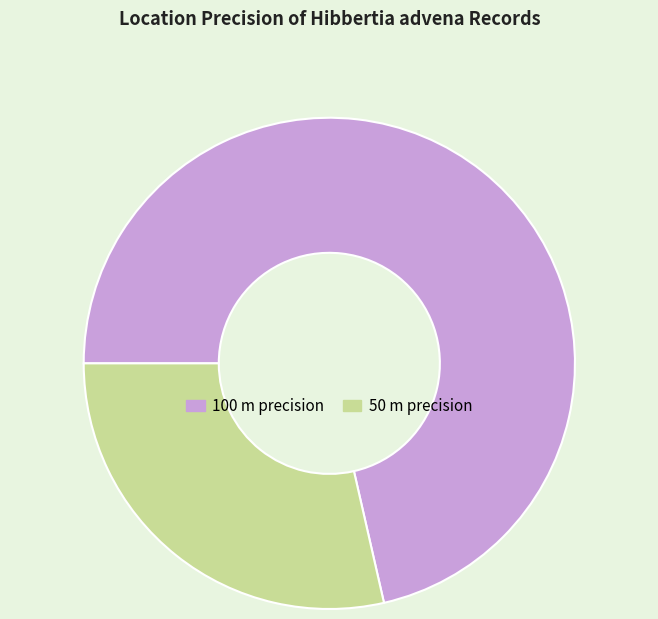

Combined, do 50 m precision and 100 m precision account for over 50%?

Yes